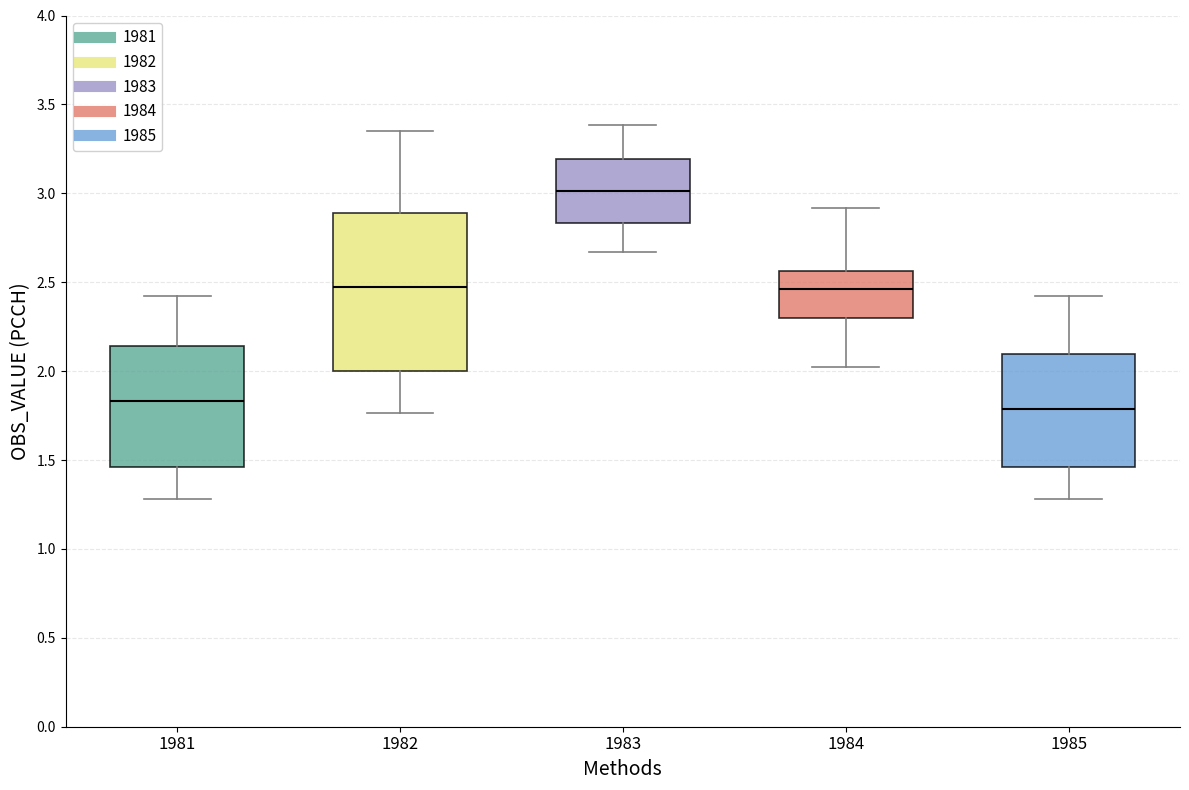

Where is the lower edge of the box at x = 1981 on the y-axis? The values are not printed on the chart, so give them approximately, as read against the axis.

1.45